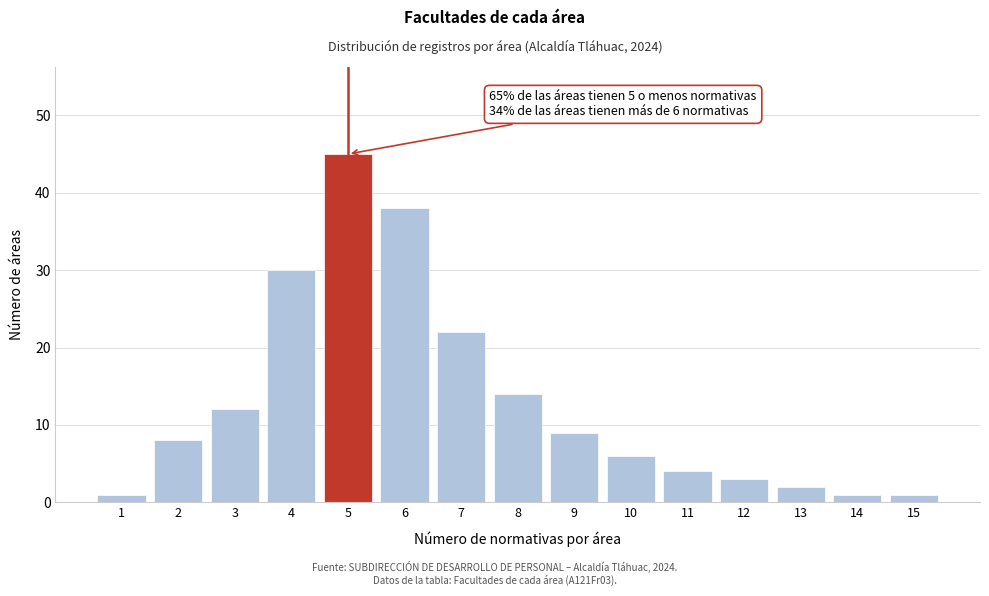

Reading left to right, transcribe all the data shown in this chart.

1=1	2=8	3=12	4=30	5=45	6=38	7=22	8=14	9=9	10=6	11=4	12=3	13=2	14=1	15=1